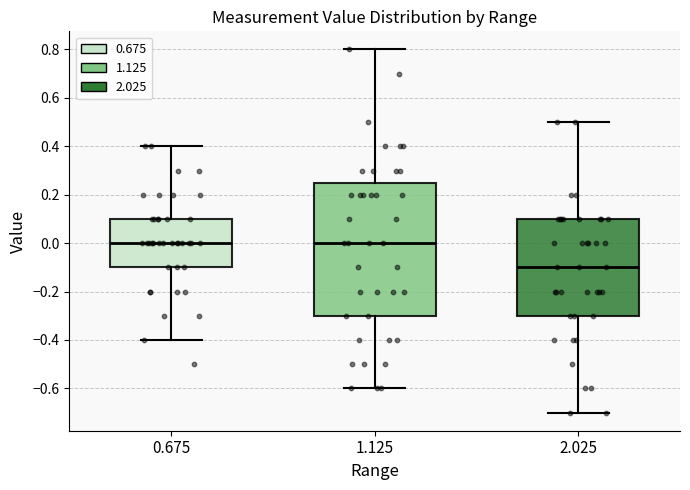

Where does the lower whisker of the box at x = 2.025 end on the y-axis? The values are not printed on the chart, so give them approximately, as read against the axis.

-0.70